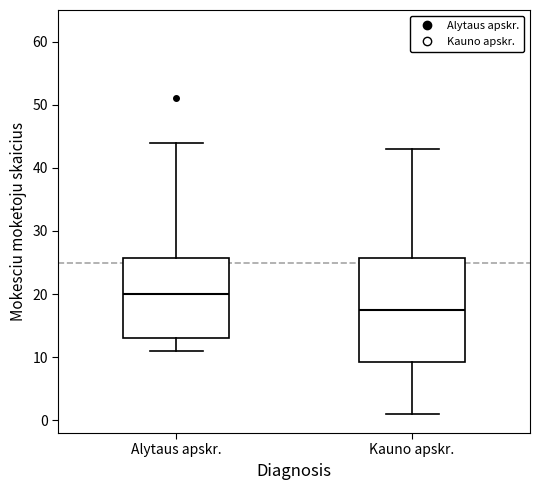

Where is the upper edge of the box for Alytaus apskr. on the y-axis? The values are not printed on the chart, so give them approximately, as read against the axis.

26